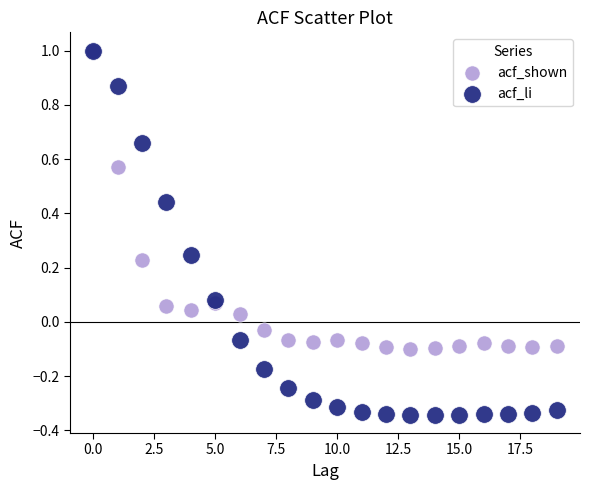

Which series contains the lowest Y value?

acf_li